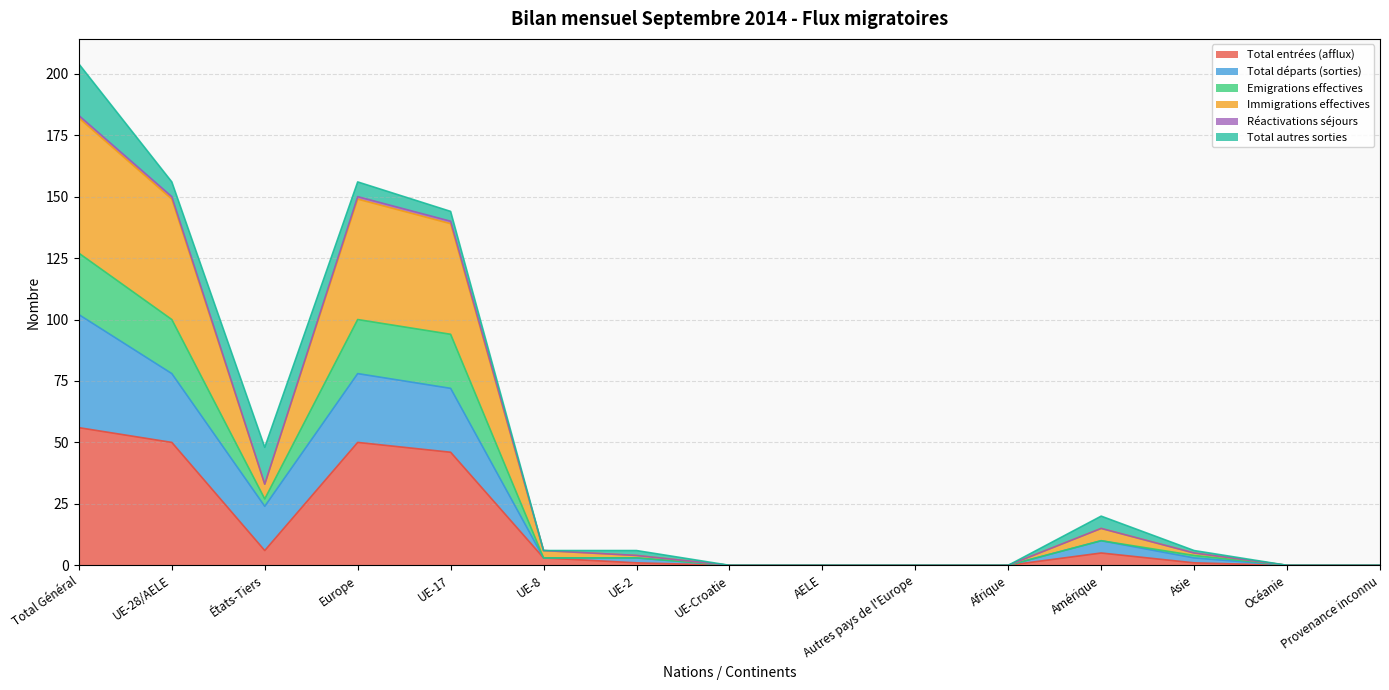

In Immigrations effectives, how many points are higher than both neighbors (excluding endpoints)?

2